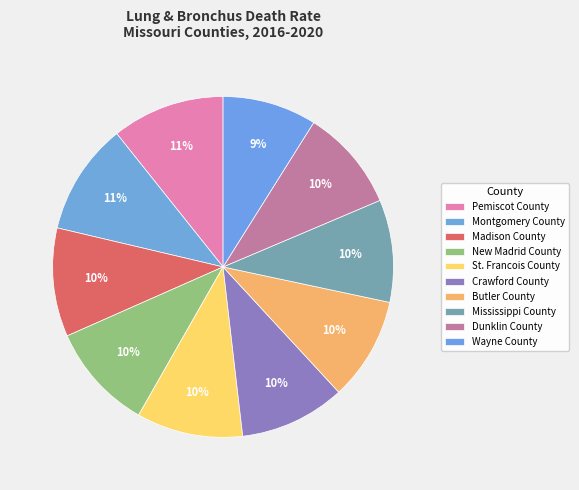

What percentage is the Pemiscot County slice, to the nearest percent?

11%